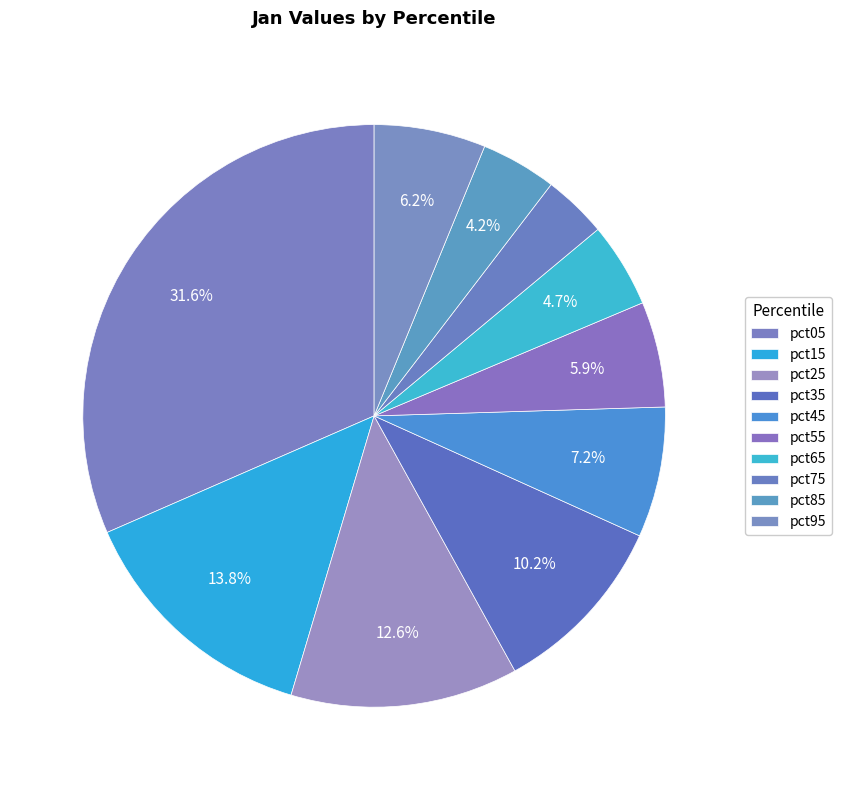

How many slices are in this pie chart?

10